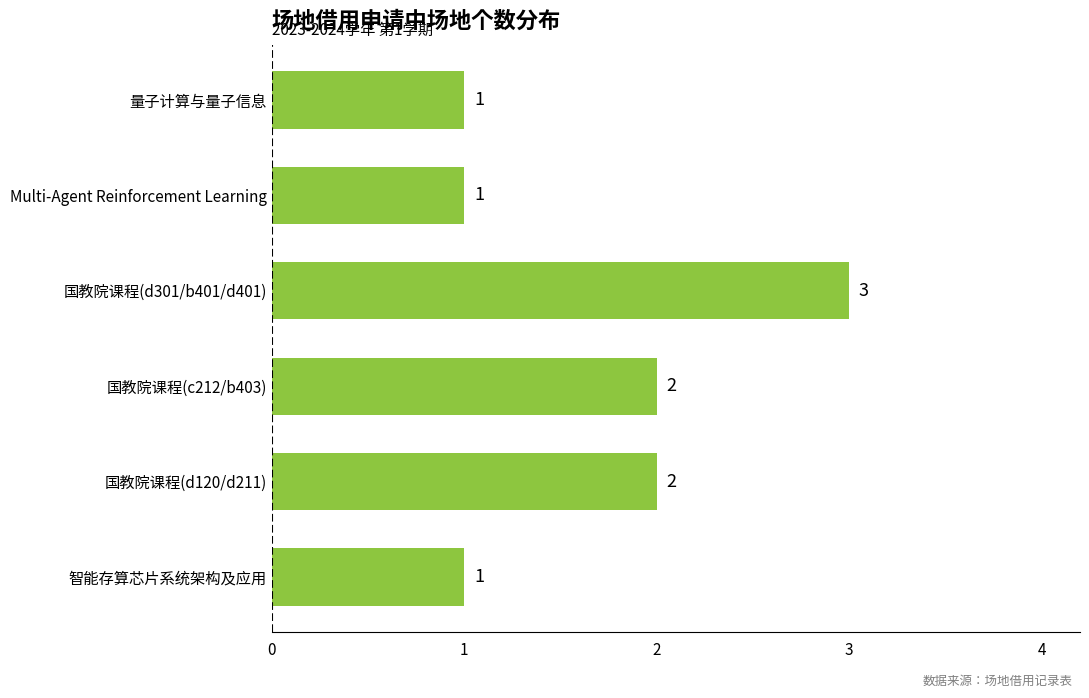

Between 国教院课程(d120/d211) and 量子计算与量子信息, which is larger?

国教院课程(d120/d211)